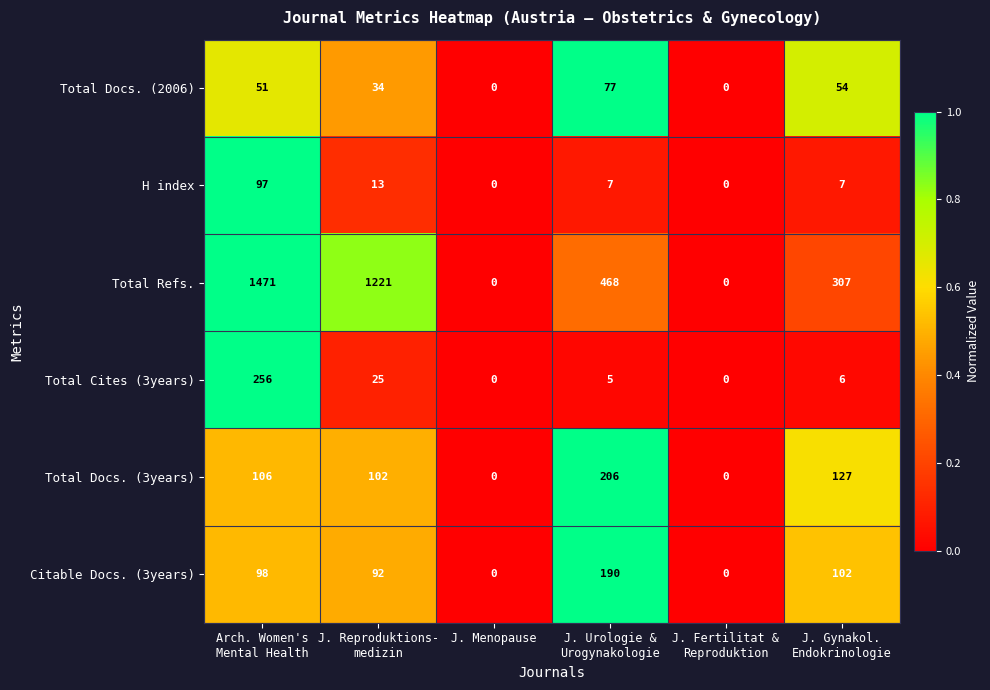

What is the maximum value shown in the chart?

1471